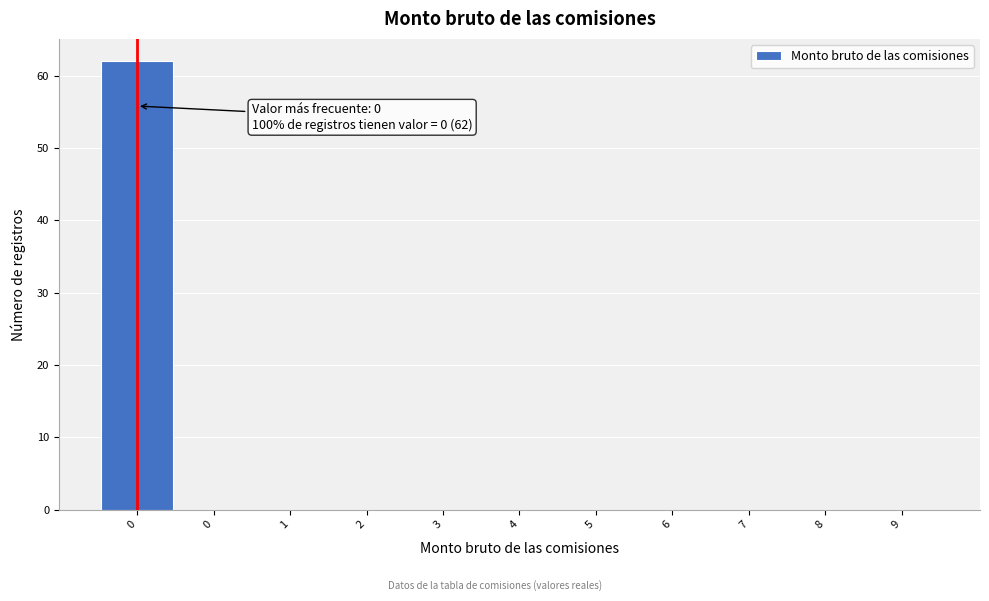

Are the bars horizontal?

No